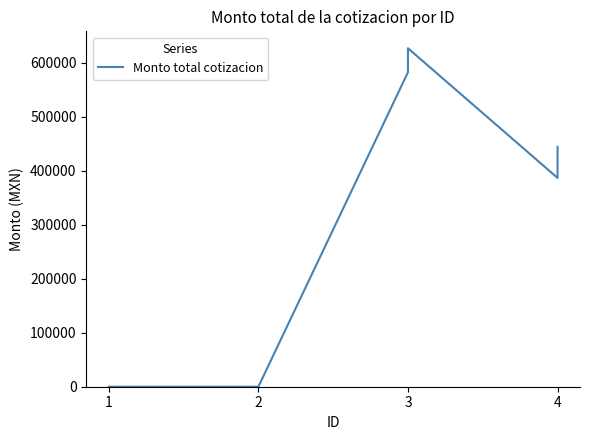

What is the sum of all values?

3077593.2